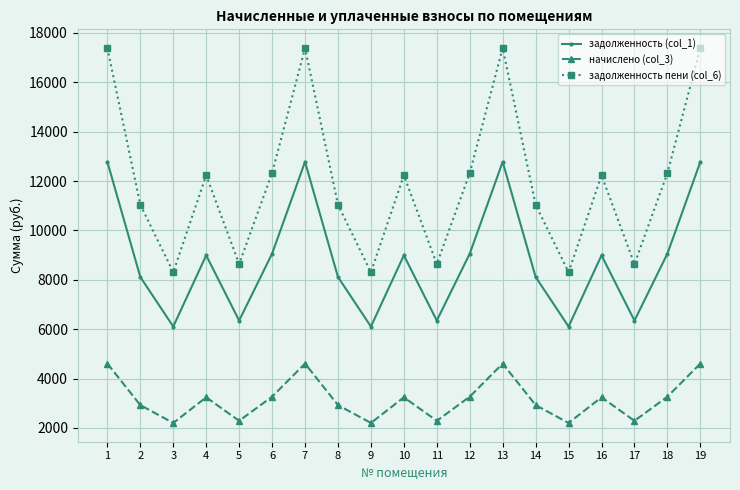

How many data points in начислено (col_3) are above 3241?

10